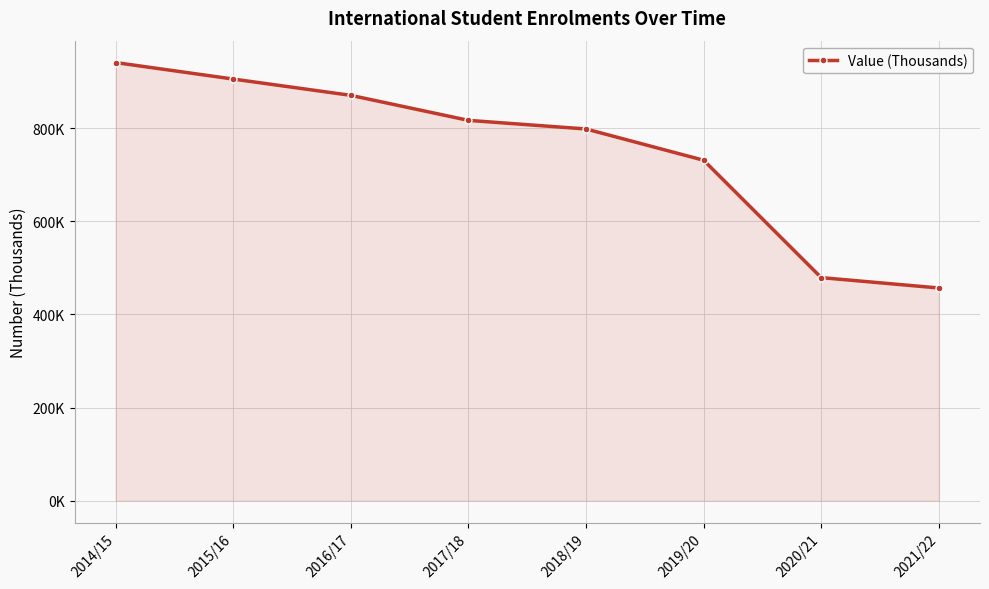

Is this an area chart (filled region under the line)?

Yes